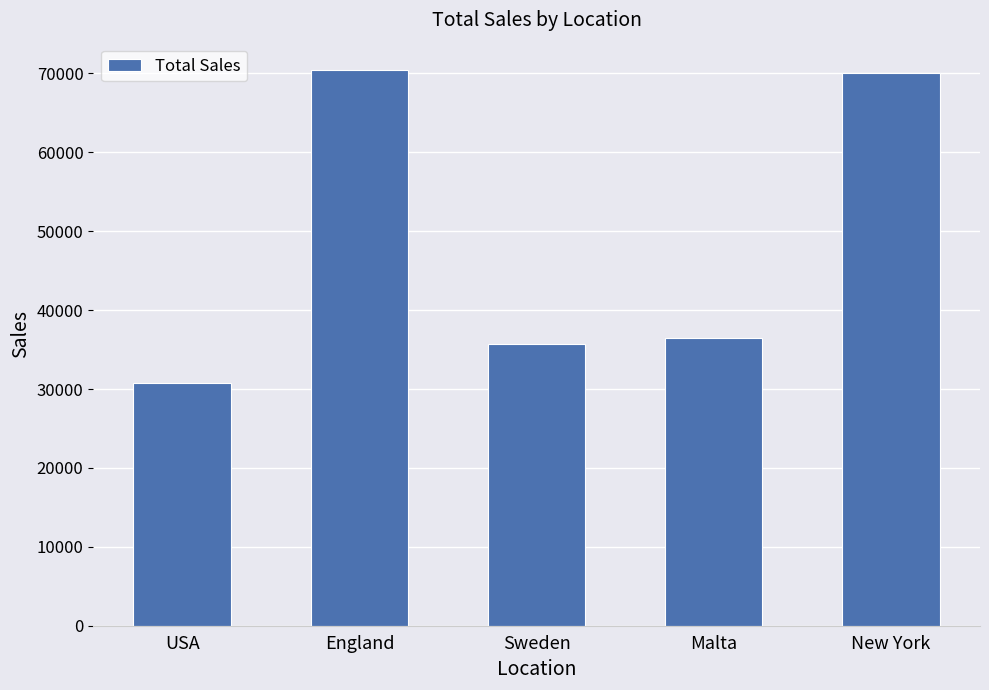

What is the greatest value displayed?

70380